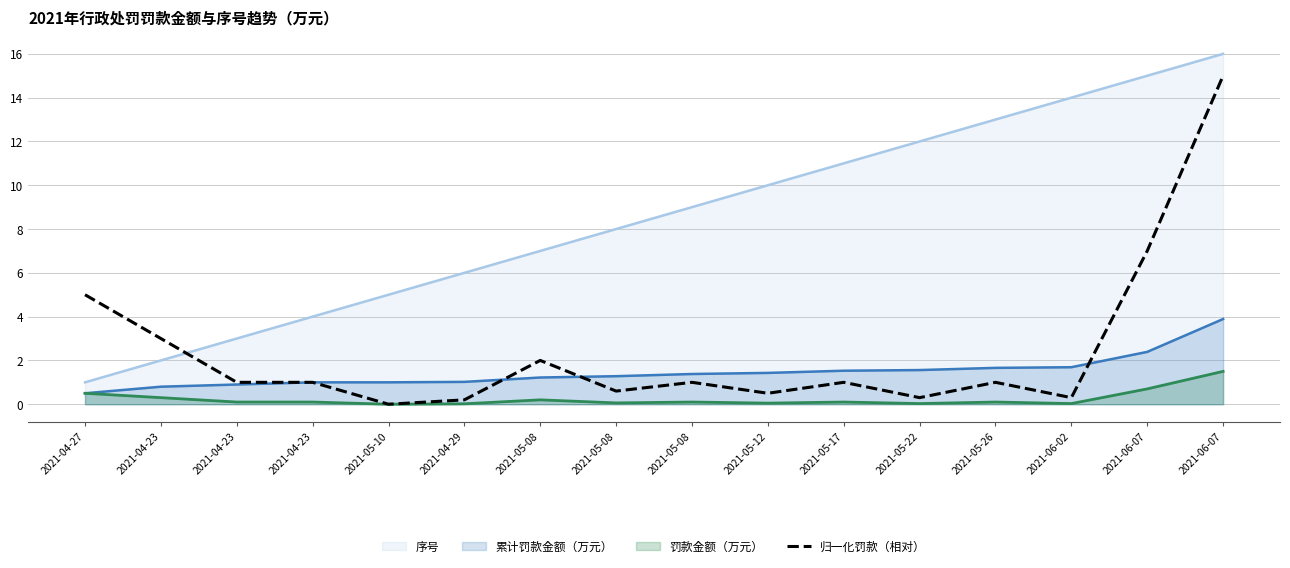

How many values are below 1?

6